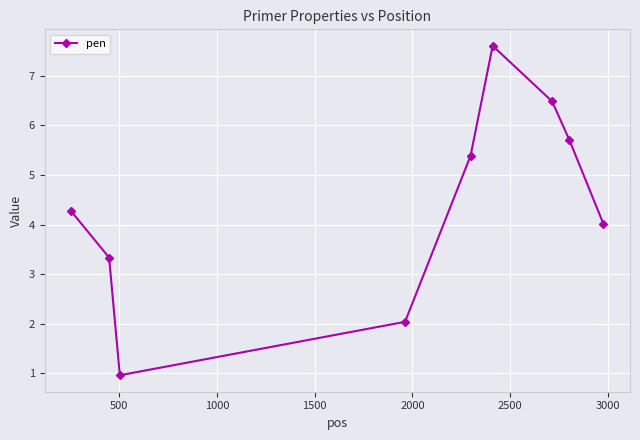

What is the smallest value displayed?

1.0